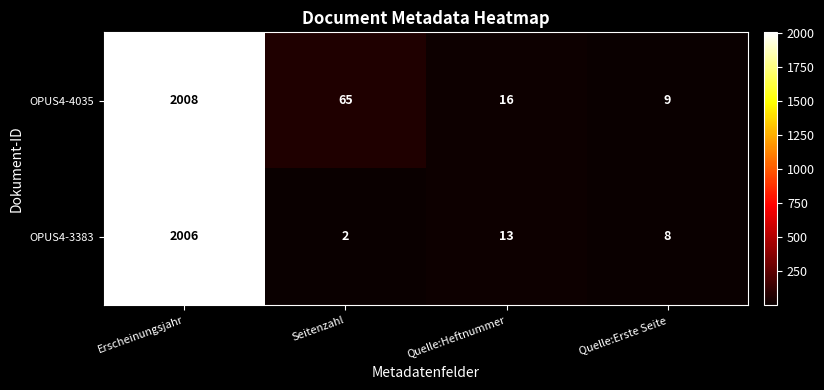

Is it true that OPUS4-3383 equals 2 at Seitenzahl?

True